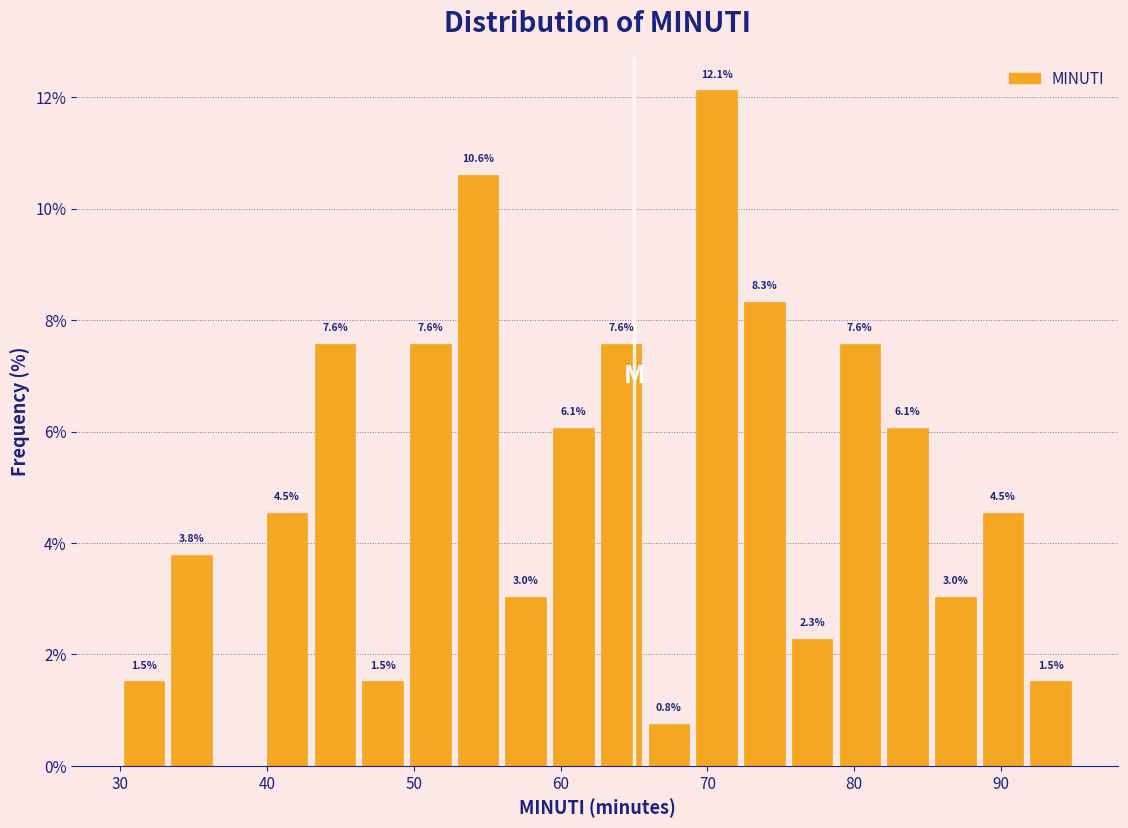

Around what value on the x-axis is the tallest bar? Give the approximate position of its centre, as read against the axis.

71